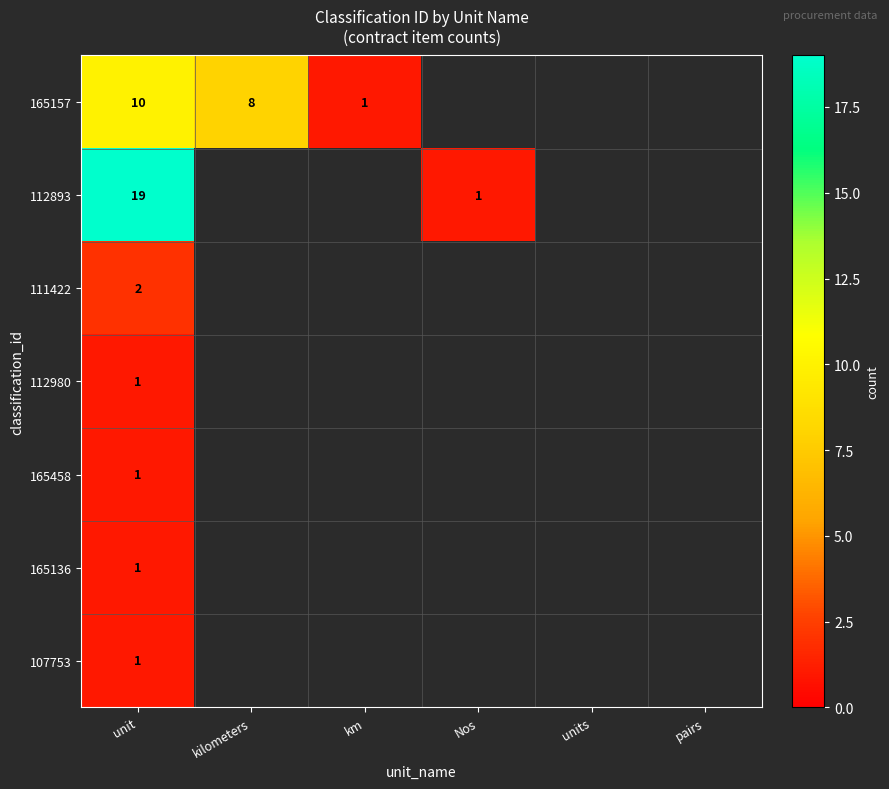

What is the total value across all series at unit?

35